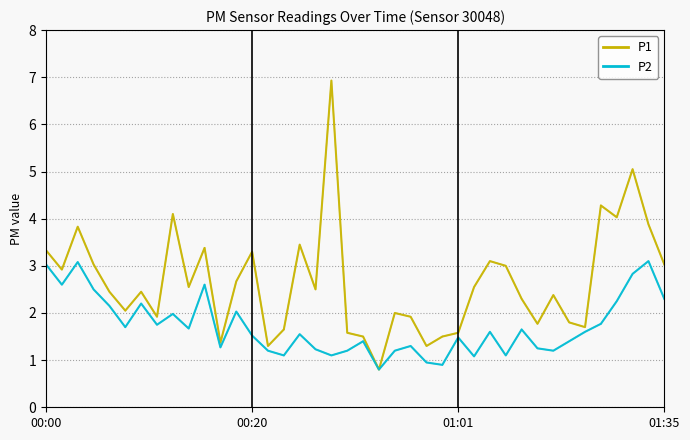

True or false: P2 and P1 cross at least once.

False